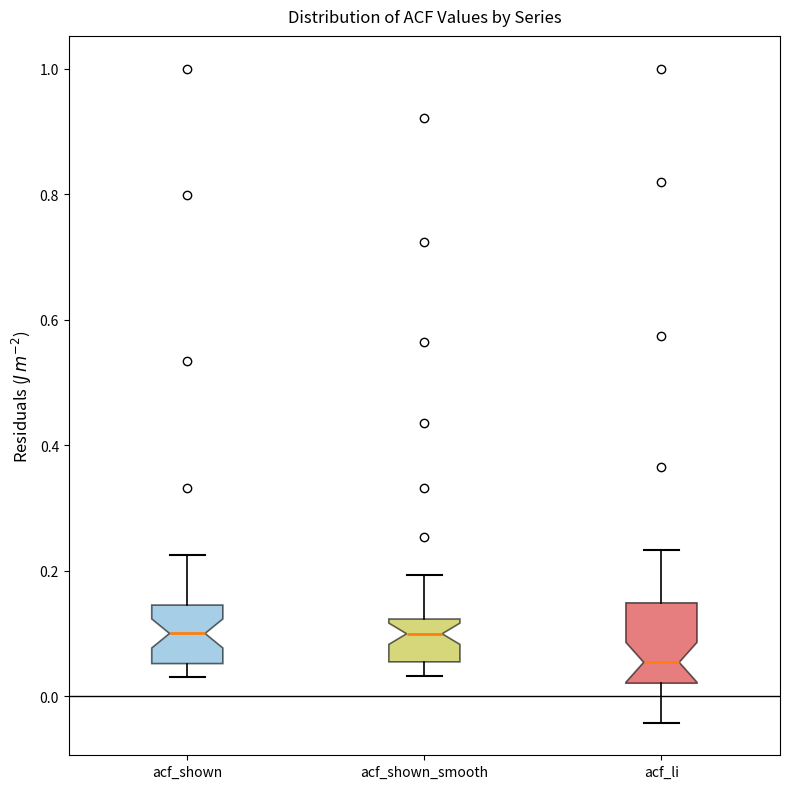

Where is the upper edge of the box for acf_shown_smooth on the y-axis? The values are not printed on the chart, so give them approximately, as read against the axis.

0.12